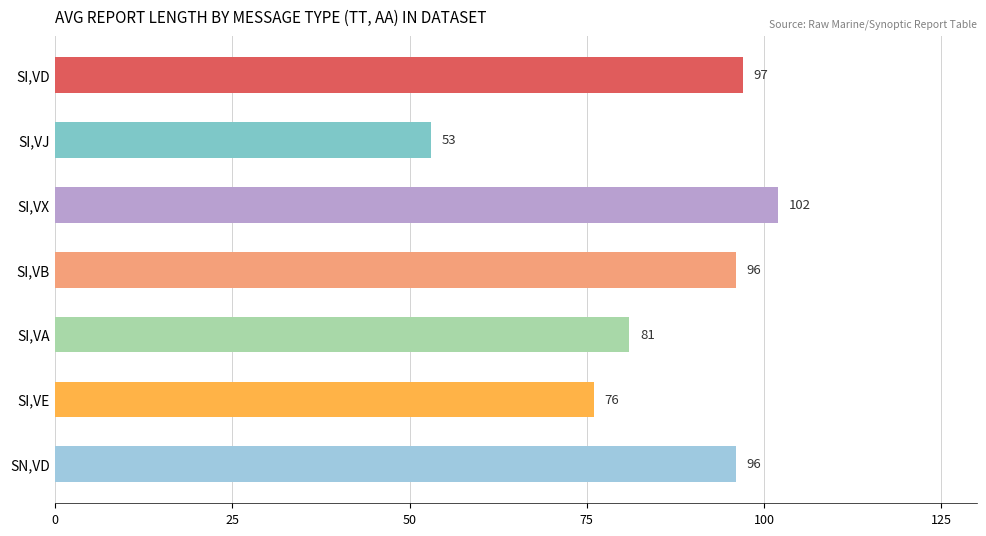

Reading top to bottom, extract all data points from this chart.

SI,VD=97	SI,VJ=53	SI,VX=102	SI,VB=96	SI,VA=81	SI,VE=76	SN,VD=96